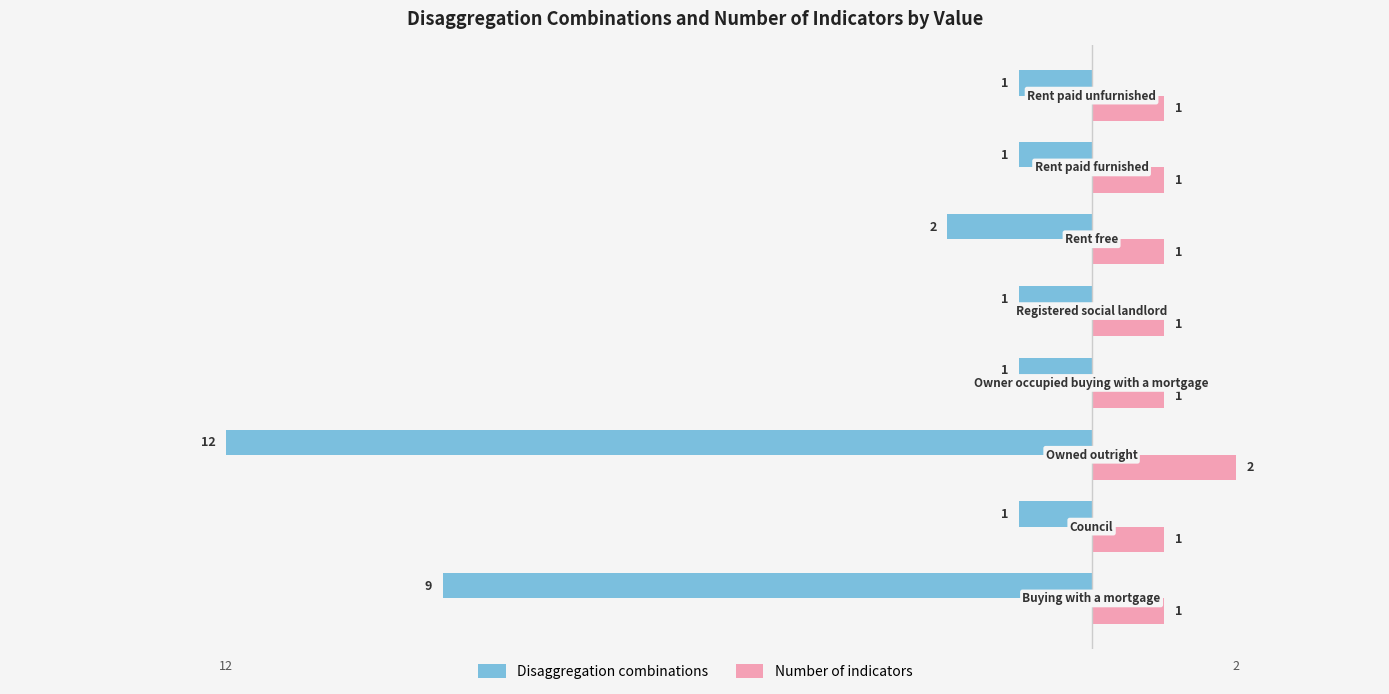

Which series has the largest total across all categories?

Number of indicators